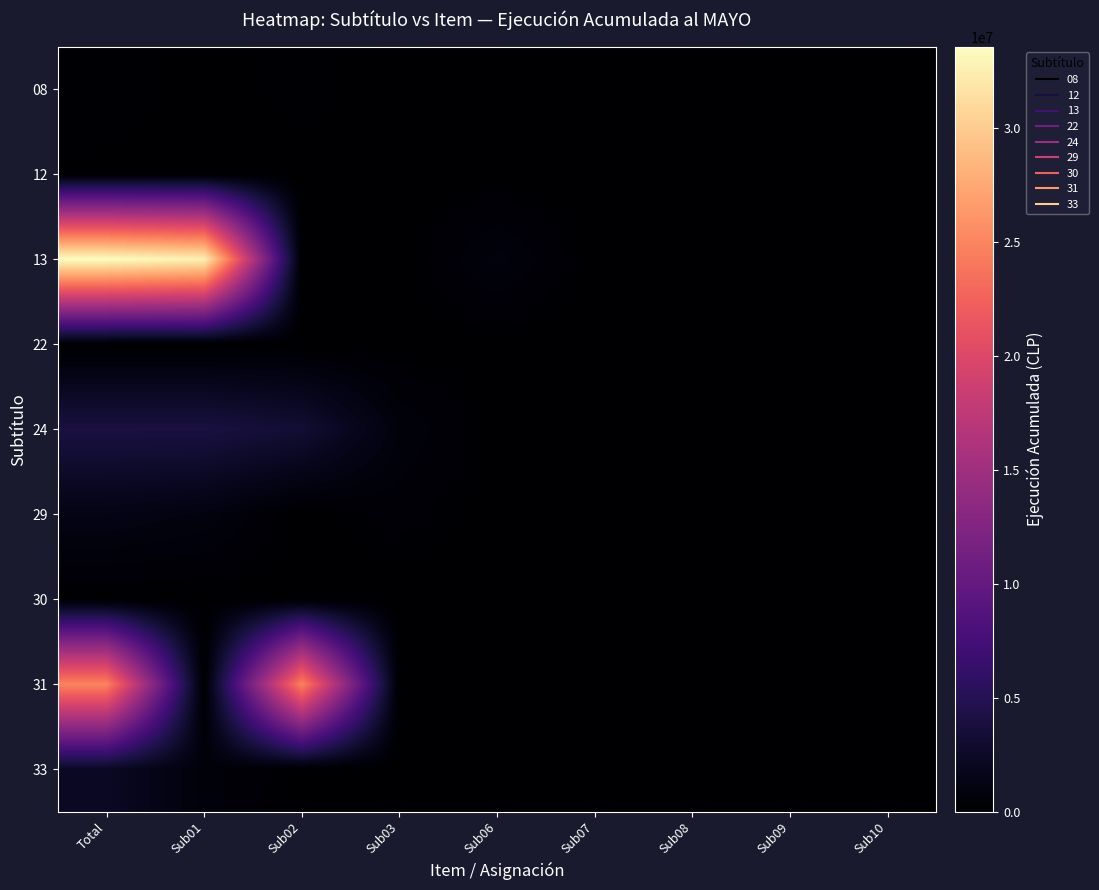

Rank the series by their maximum value, from lowest to highest.

22, 30, 12, 08, 29, 33, 24, 31, 13